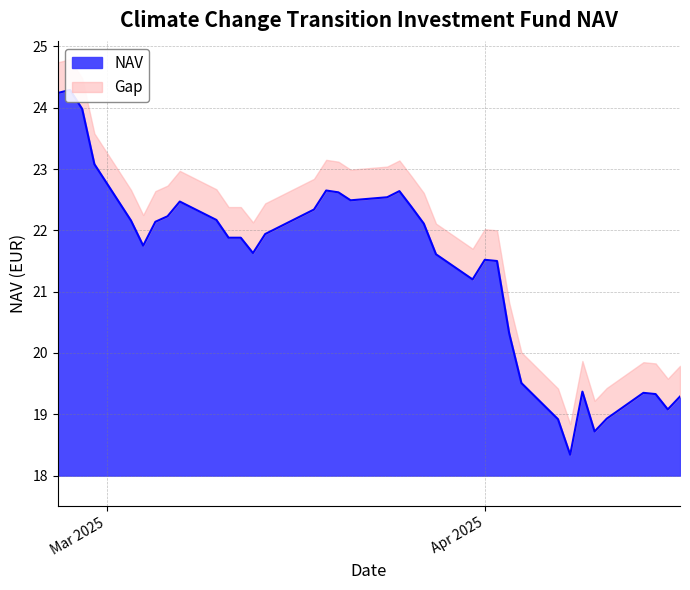

How many lines are shown in the chart?

1